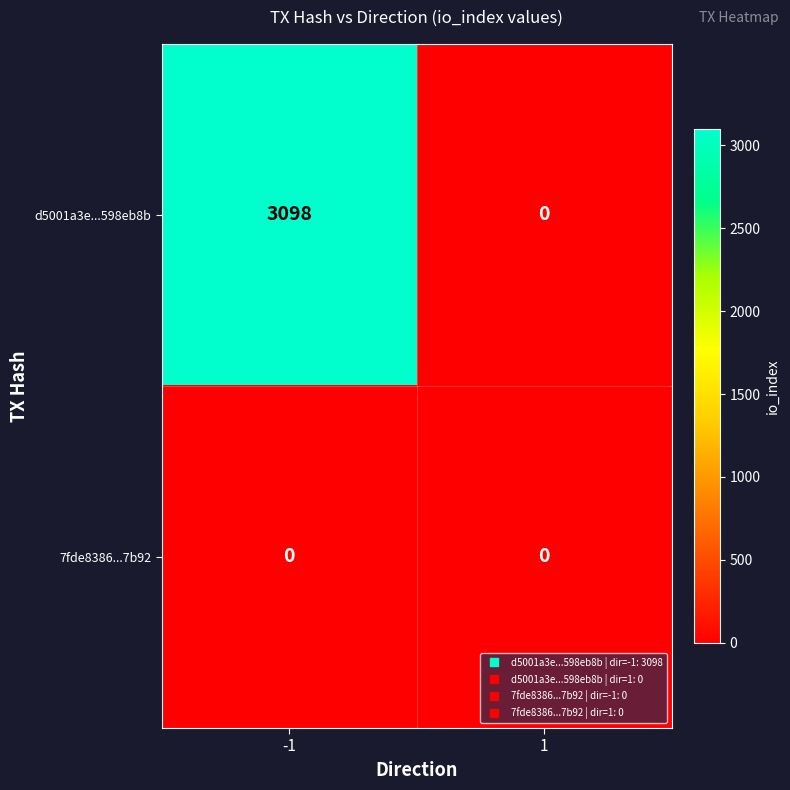

Rank the series at -1 from highest to lowest value.

d5001a3e...598eb8b, 7fde8386...7b92